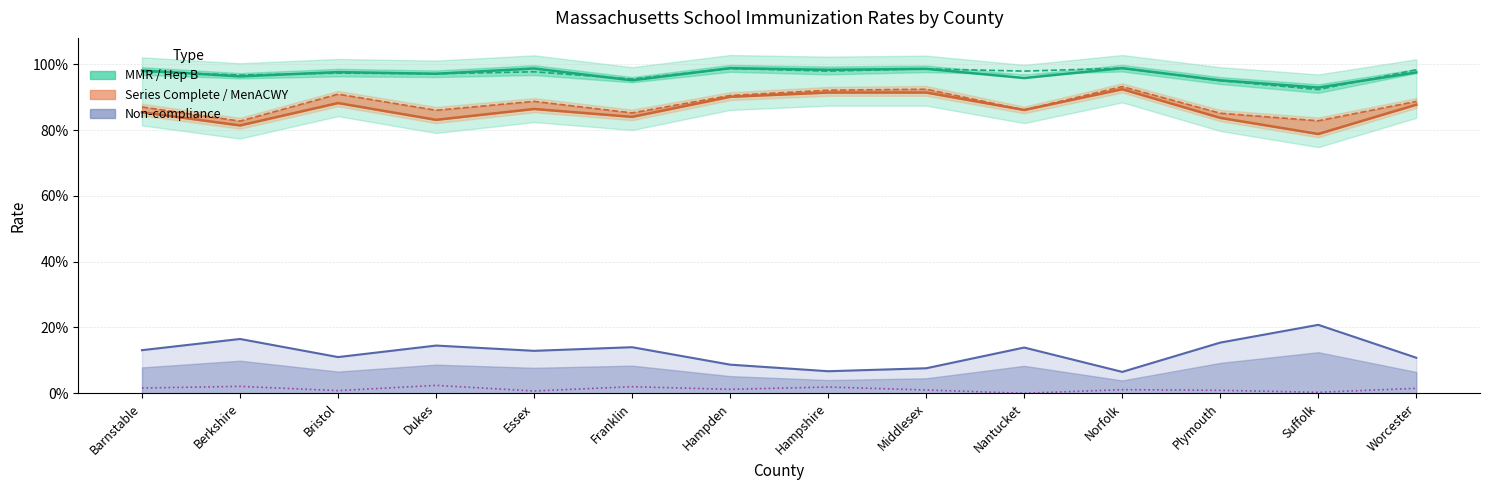

Which series has the largest total across all categories?

Hep B